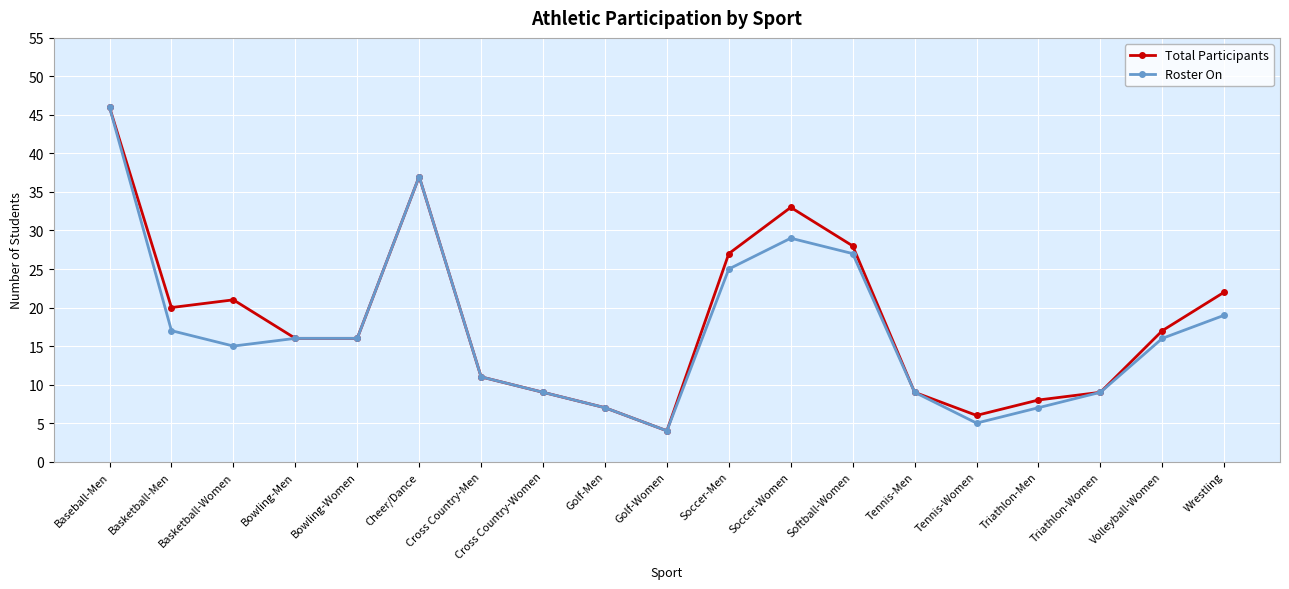

Which category has the highest value across all series?

Baseball-Men